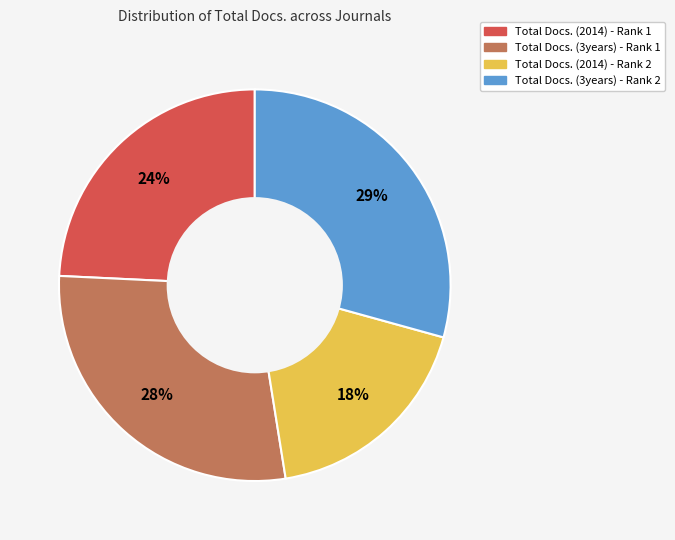

To the nearest percent, what is the average slice percentage?

25%